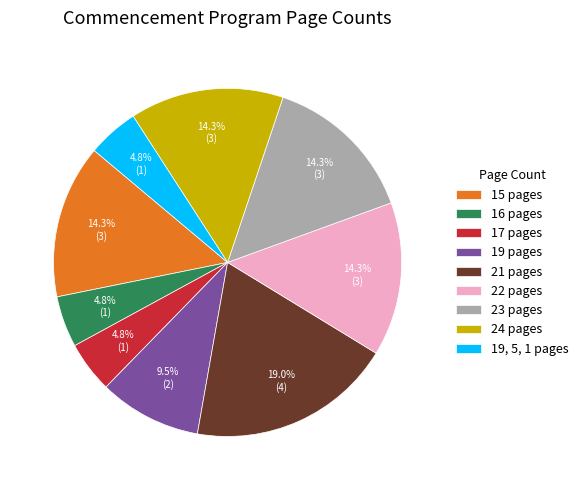

How many slices are in this pie chart?

9